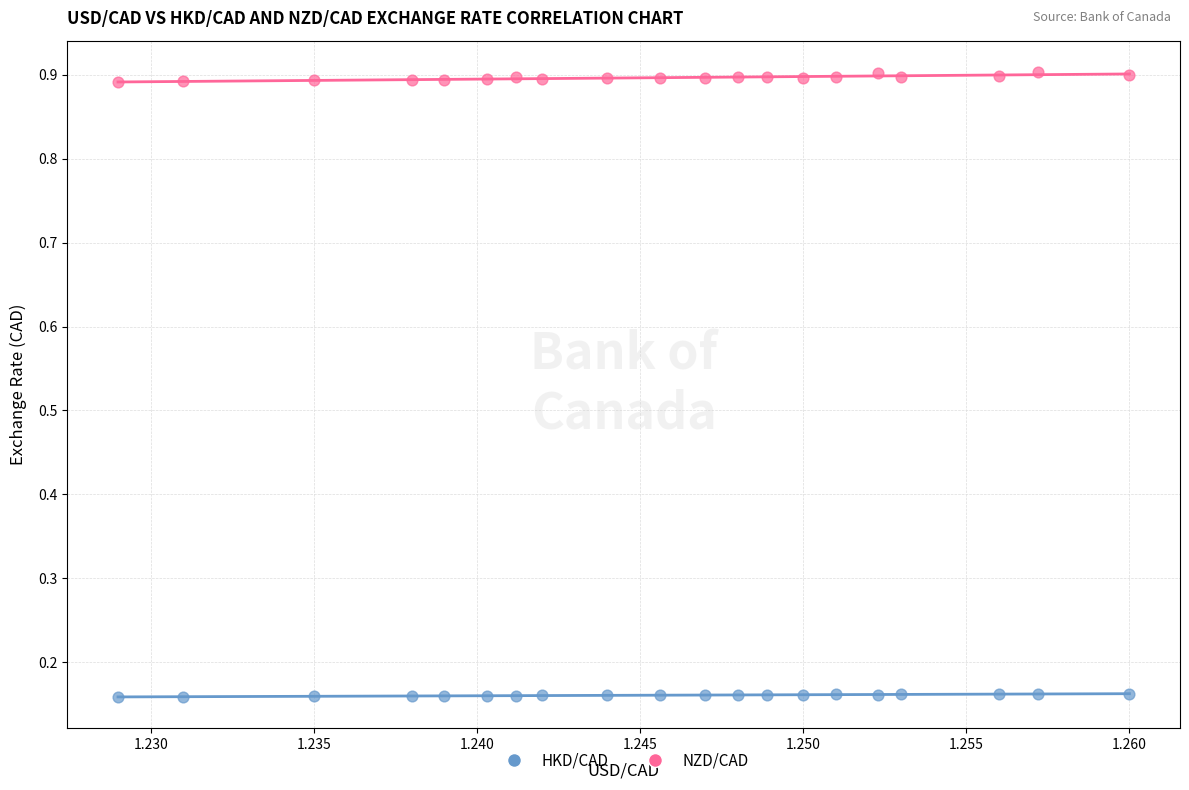

Across all data points, what is the range of Y values (max minus min)?

0.7